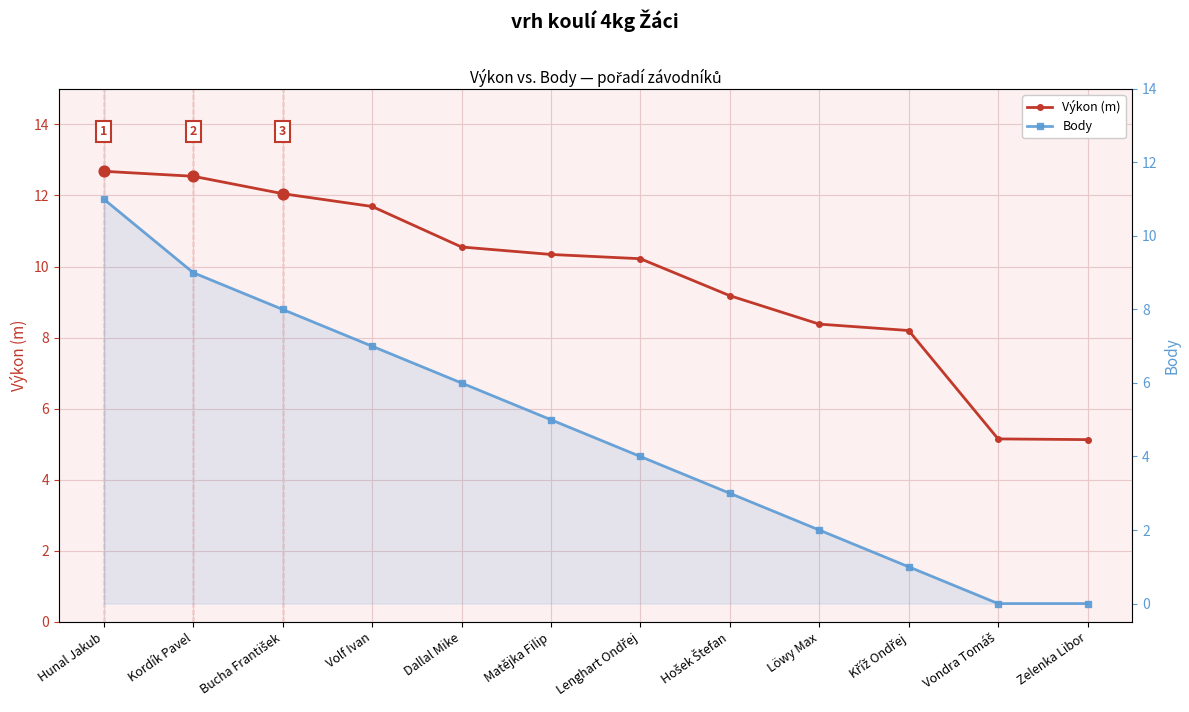

What are all the series names shown in the legend?

Výkon (m), Body